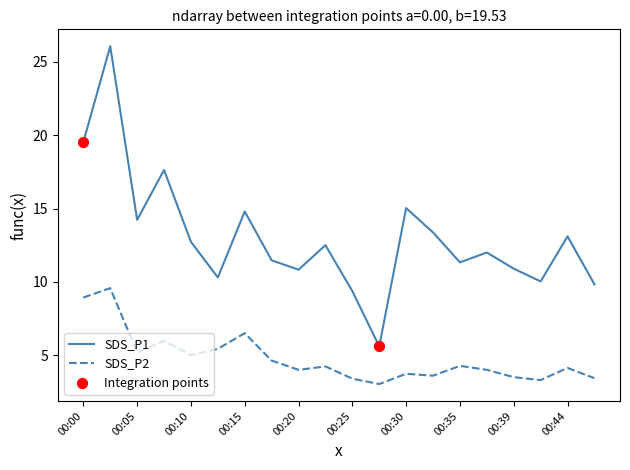

Which series has the largest total across all categories?

SDS_P1